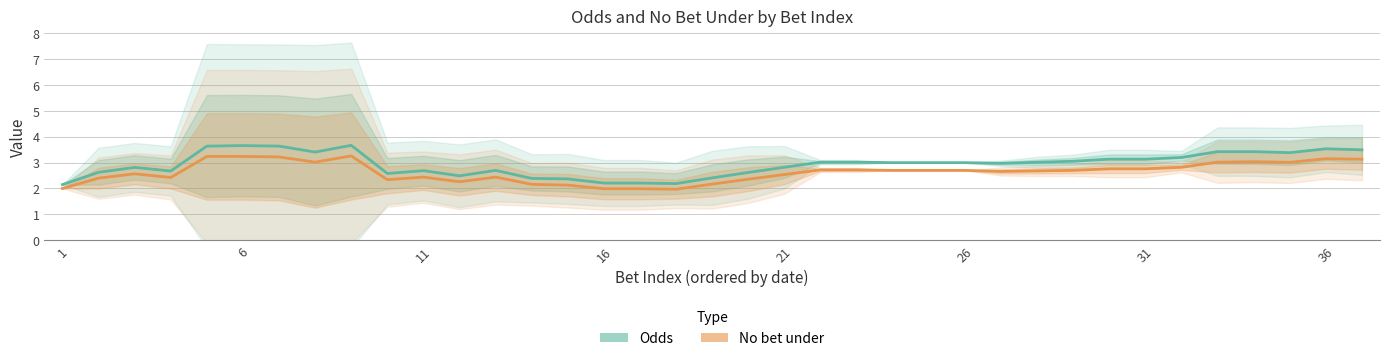

What is the sum of all No bet under values?

97.4